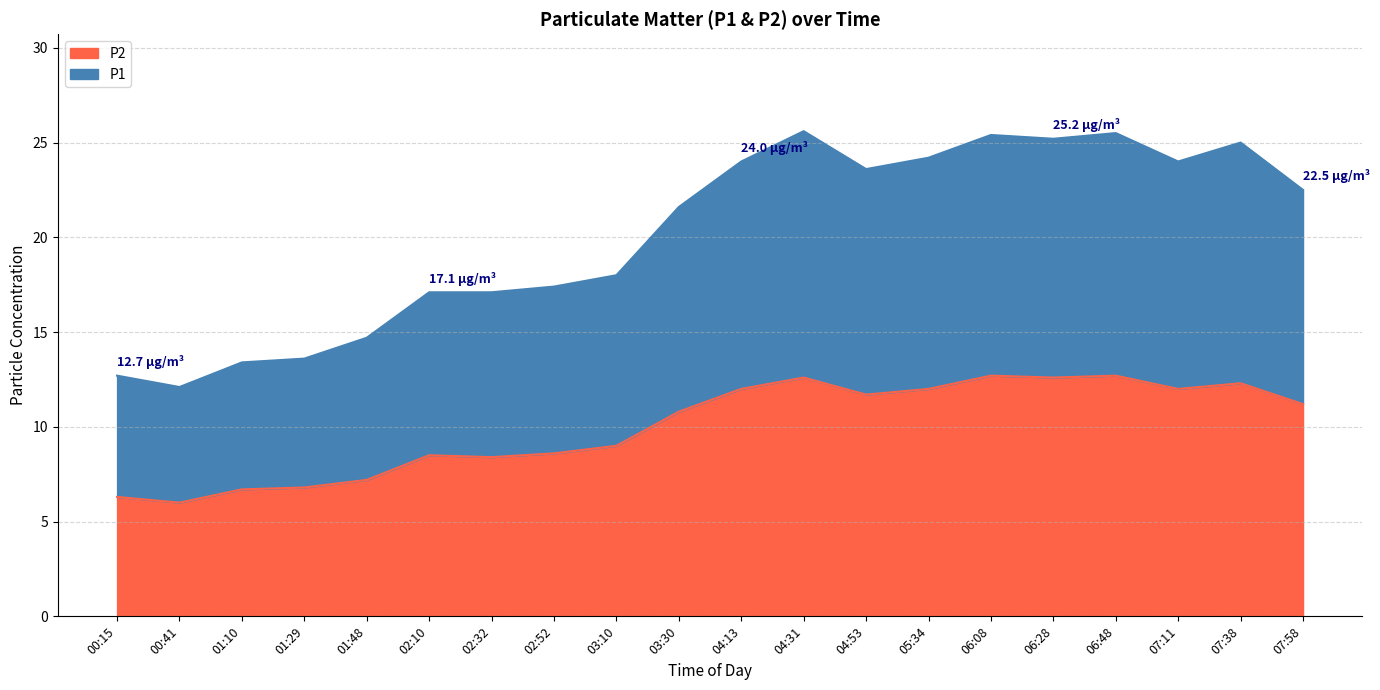

What is the approximate value of P1 at 04:31?

25.6